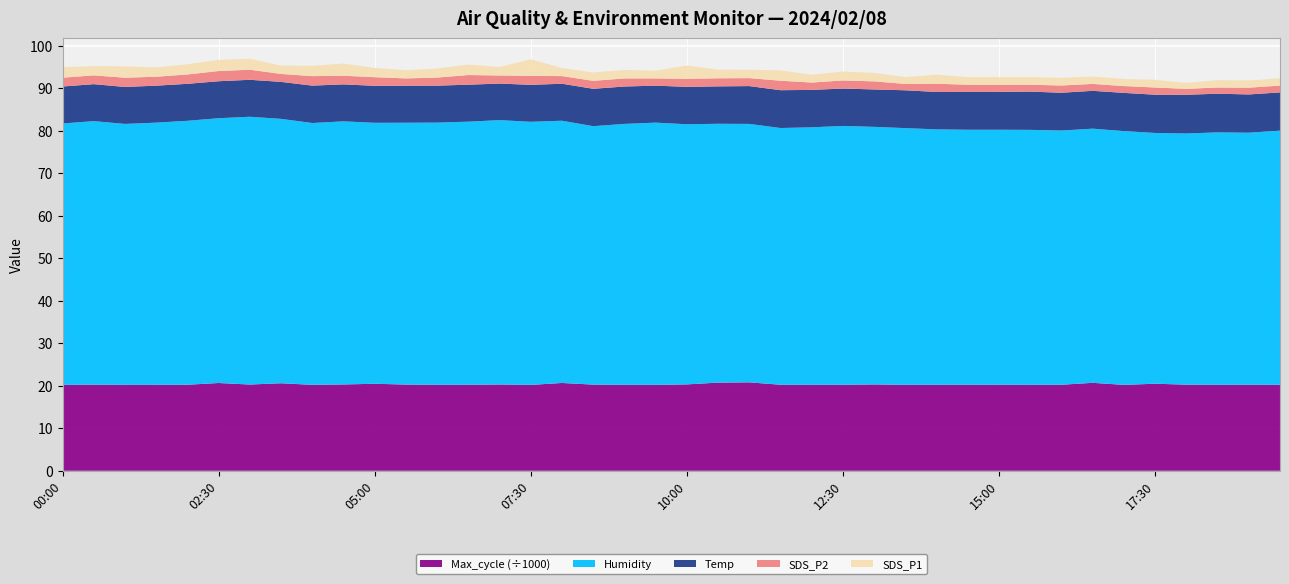

Reading left to right, what are all the values shown in this chart?

SDS_P1: 2.5	2.2	2.7	2.2	2.4	2.6	2.6	2.0	2.4	2.9	2.2	1.9	2.1	2.5	2.0	3.9	1.9	2.0	2.0	1.8	3.1	2.0	2.0	2.4	1.8	2.1	2.0	1.6	2.1	1.8	1.8	1.8	1.8	1.7	1.7	1.8	1.4	1.7	1.7	1.7
SDS_P2: 2.1	2.1	2.2	2.1	2.2	2.4	2.4	1.9	2.2	2.0	2.0	1.7	1.9	2.3	1.9	2.1	1.8	1.9	1.9	1.7	1.9	1.9	1.9	2.2	1.7	1.9	1.9	1.5	1.9	1.7	1.7	1.6	1.7	1.6	1.6	1.7	1.4	1.5	1.6	1.6
Temp: 8.7	8.7	8.7	8.7	8.7	8.7	8.7	8.7	8.8	8.7	8.7	8.7	8.7	8.7	8.6	8.7	8.7	8.8	8.8	8.7	8.8	8.8	8.9	8.9	8.8	8.8	8.8	8.9	8.8	8.9	8.9	9.0	8.9	8.9	9.0	9.0	9.1	9.1	9.0	9.0
Humidity: 61.5	62.0	61.4	61.7	62.1	62.3	63.0	62.2	61.6	61.9	61.4	61.6	61.7	61.9	62.2	61.9	61.7	60.8	61.4	61.7	61.2	60.9	60.8	60.4	60.6	60.9	60.6	60.4	60.1	60.0	60.0	60.0	59.8	59.8	59.7	59.0	59.1	59.4	59.3	59.8
Max_cycle: 20206.0	20260.0	20206.0	20206.0	20240.0	20650.0	20291.0	20594.0	20218.0	20309.0	20469.0	20284.0	20213.0	20234.0	20300.0	20203.0	20656.0	20275.0	20208.0	20211.0	20323.0	20740.0	20807.0	20241.0	20210.0	20229.0	20314.0	20219.0	20224.0	20233.0	20234.0	20207.0	20241.0	20691.0	20210.0	20480.0	20260.0	20215.0	20240.0	20218.0